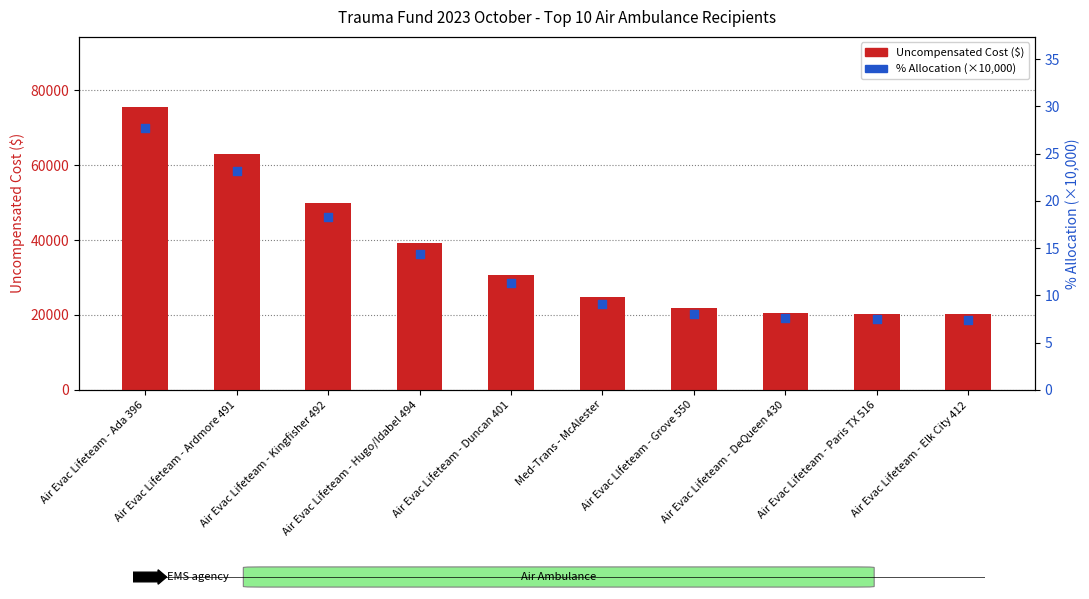

Which series contains the lowest Y value?

% Allocation (x10000)